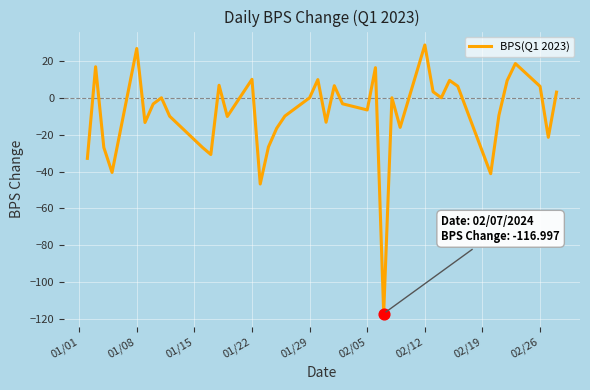

What is the minimum value shown in the chart?

-117.0